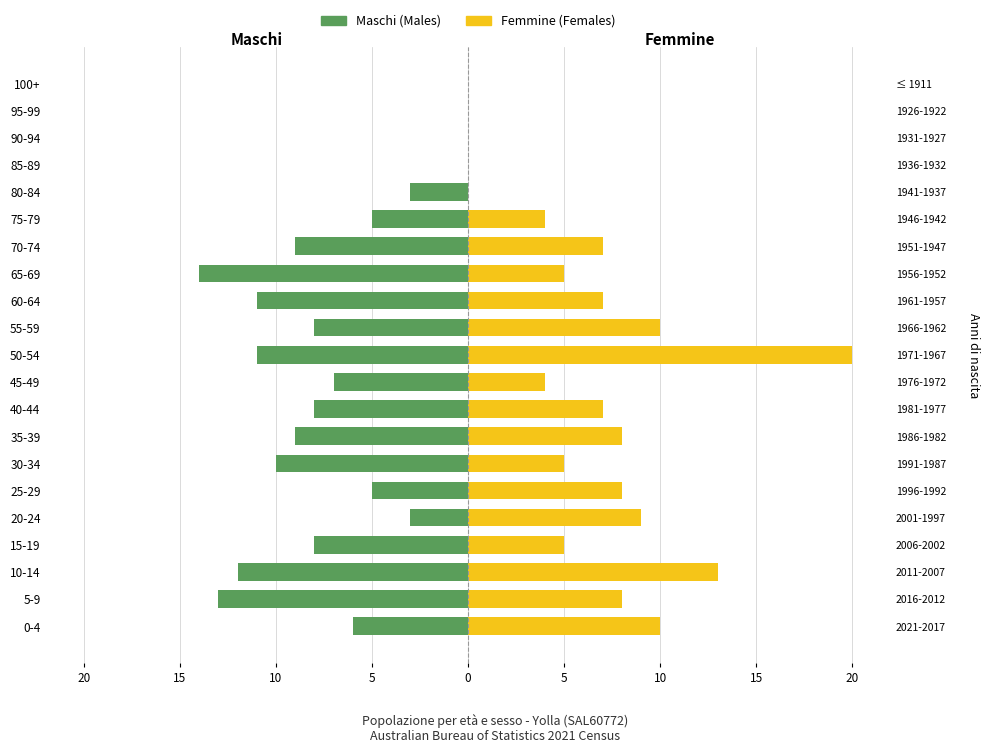

What is the smallest value displayed?

-14